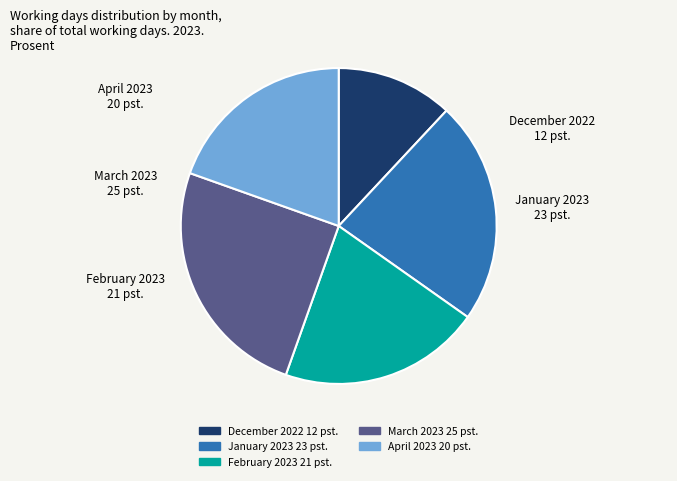

Which slice is the smallest?

December 2022